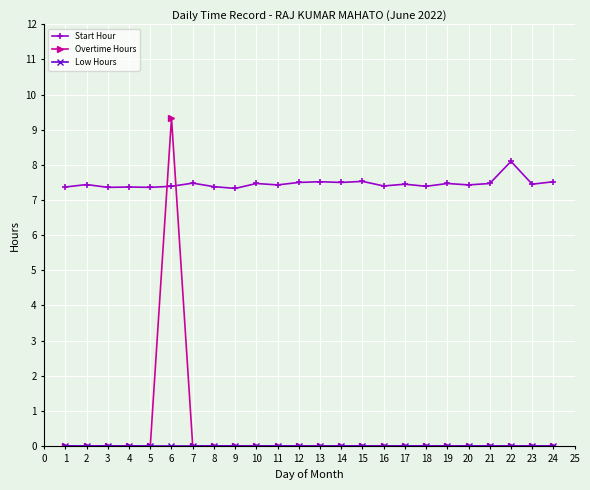

How many intersections are there between Overtime Hours and Start Hour?

2